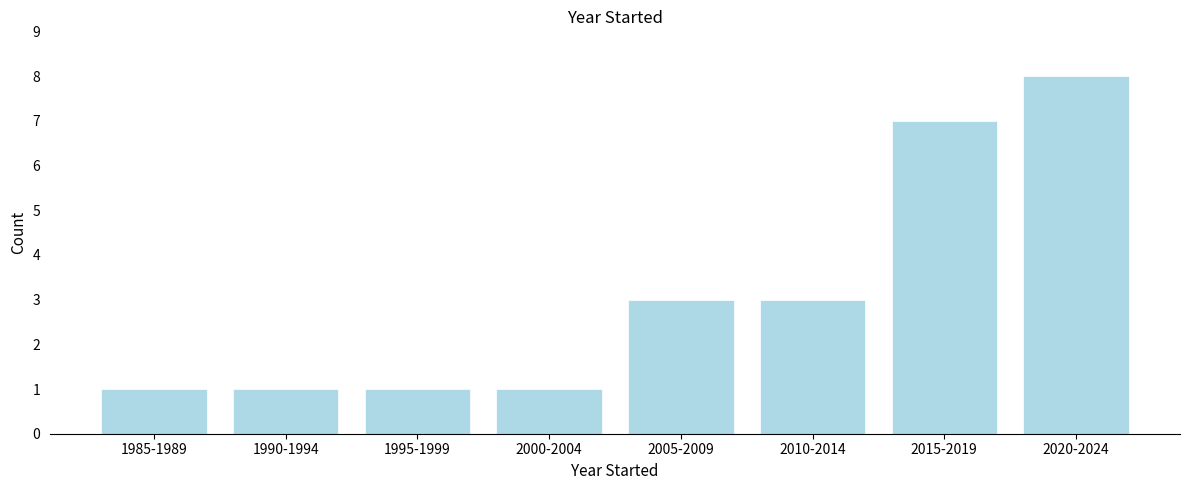

Reading left to right, what are all the values shown in this chart?

1	1	1	1	3	3	7	8